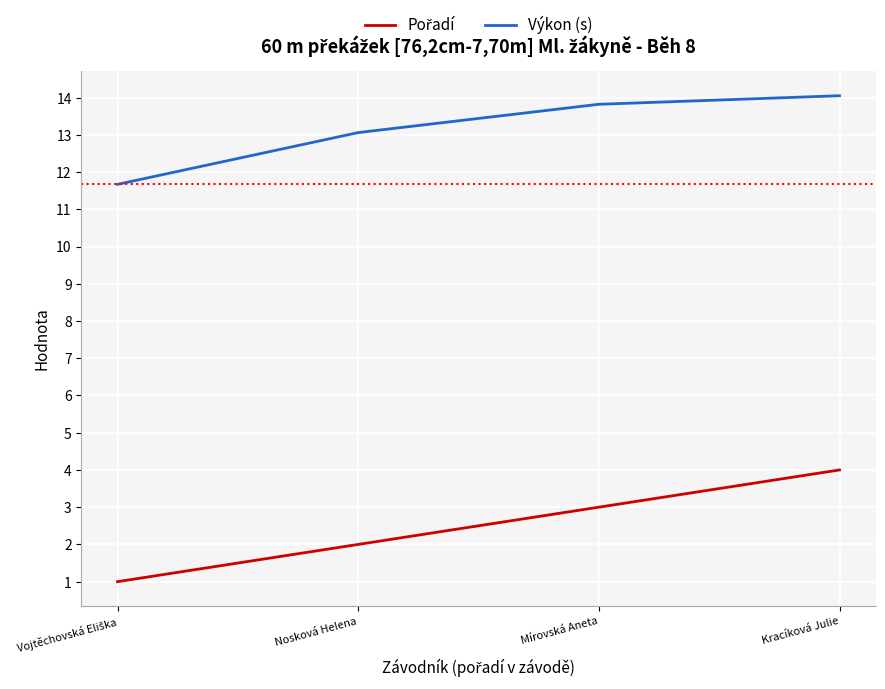

What value does the Výkon (s) series have at Kracíková Julie?

14.1